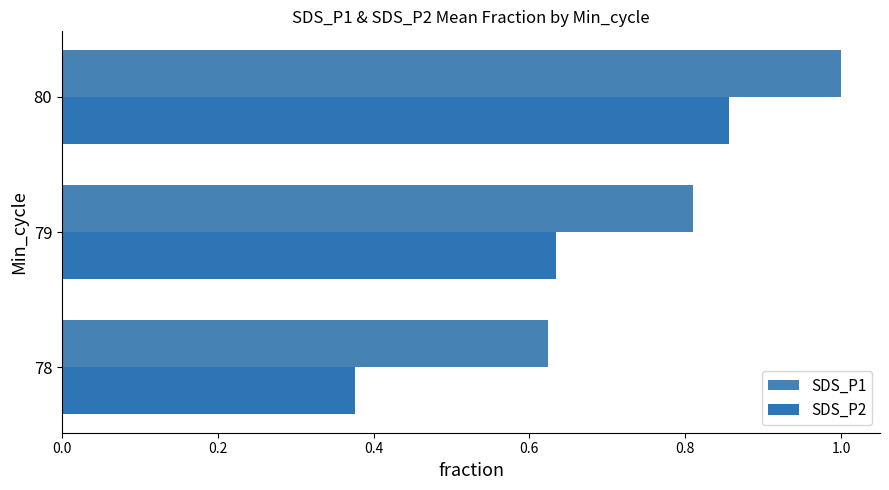

How many SDS_P1 values are between 0 and 1?

3